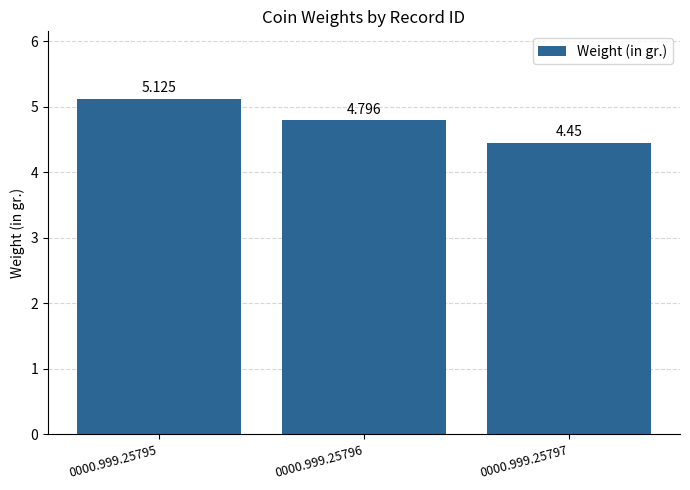

Does the chart contain any negative values?

No